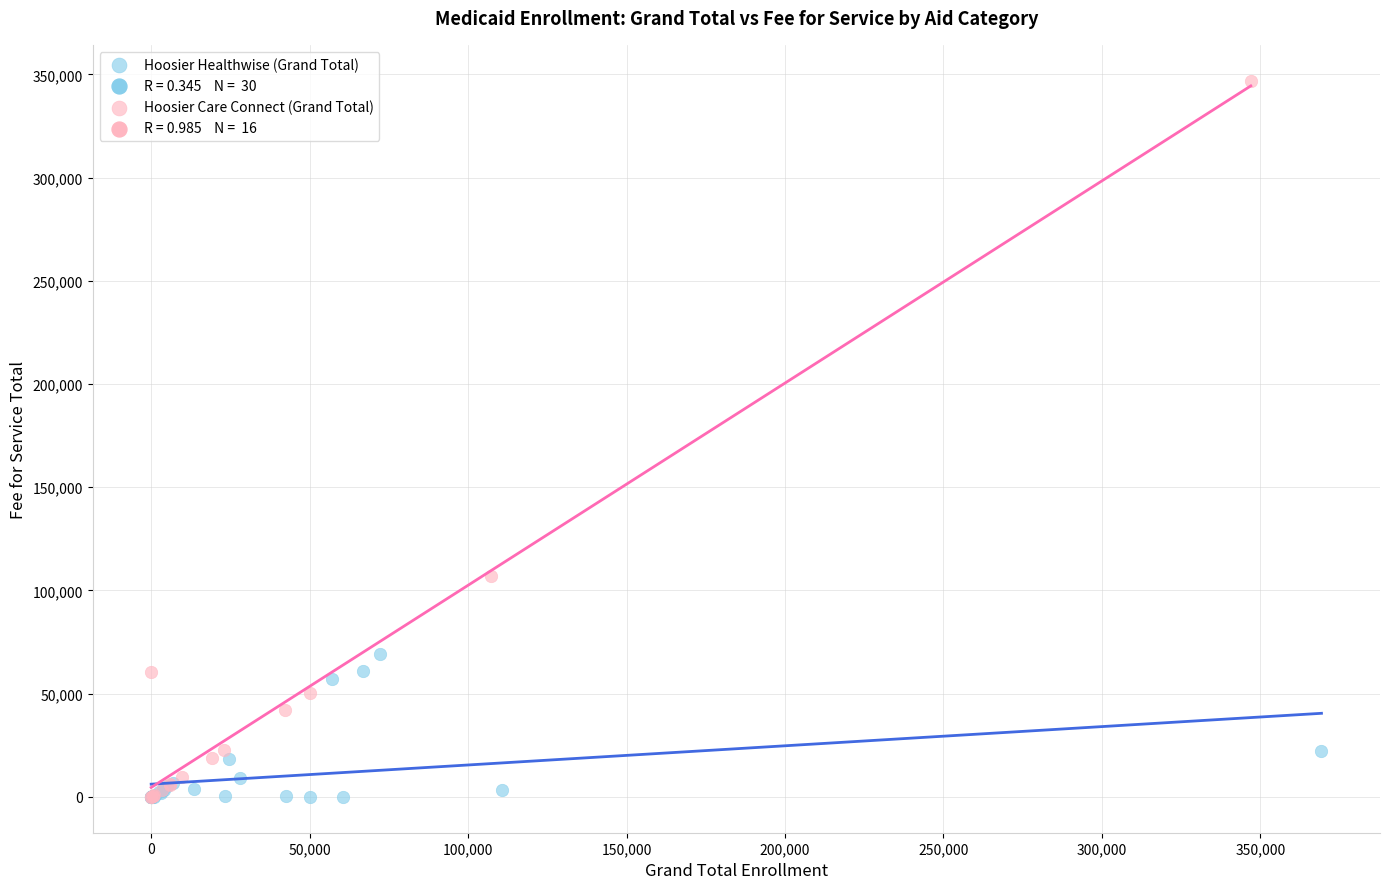

Which series reaches the maximum Y coordinate?

Hoosier Care Connect (Grand Total)